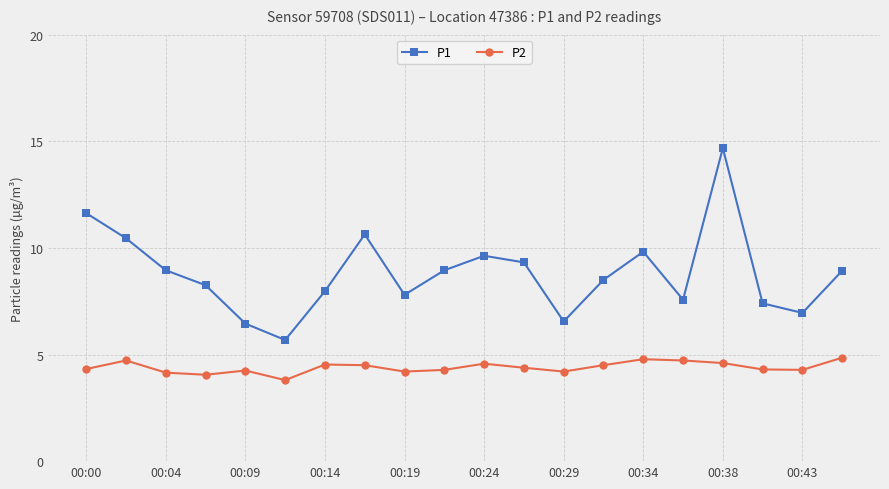

Which series has the widest spread of values?

P1